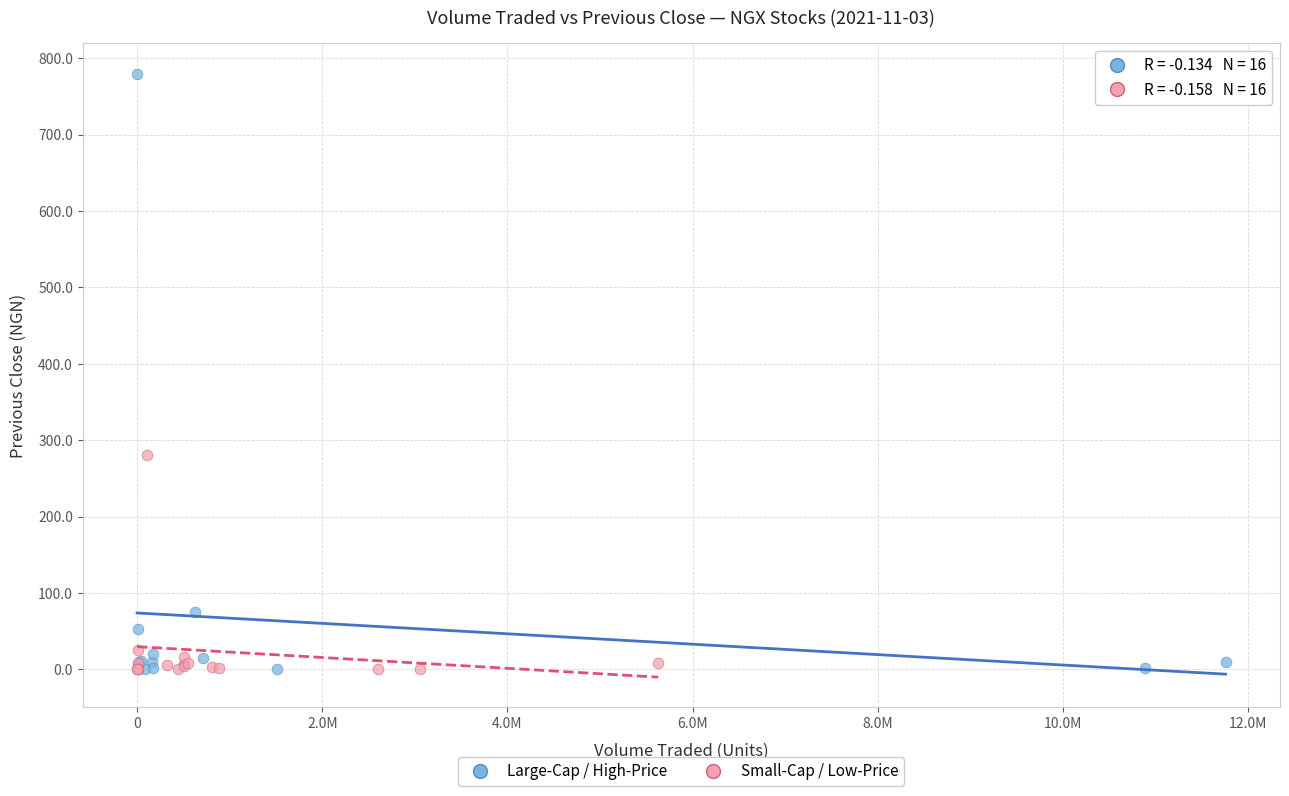

Which series has the widest spread of Y values?

Large-Cap / High-Price